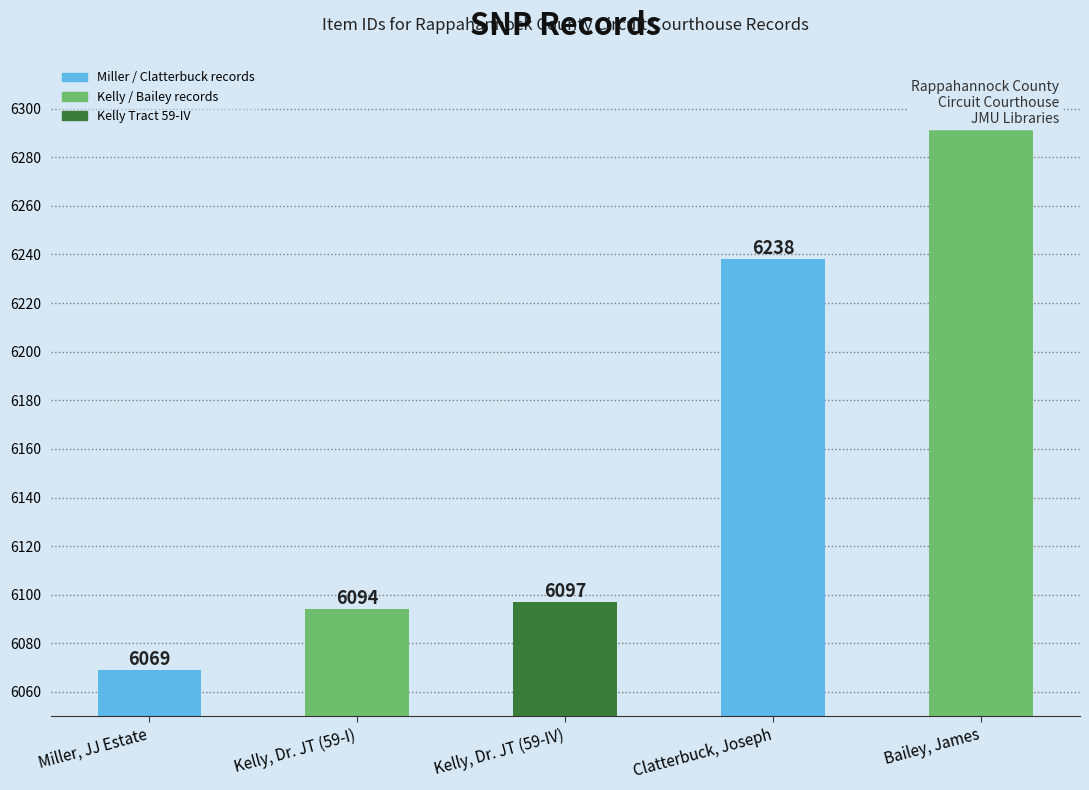

List the labels in order of value, smallest first.

Miller, JJ Estate, Kelly, Dr. JT (59-I), Kelly, Dr. JT (59-IV), Clatterbuck, Joseph, Bailey, James